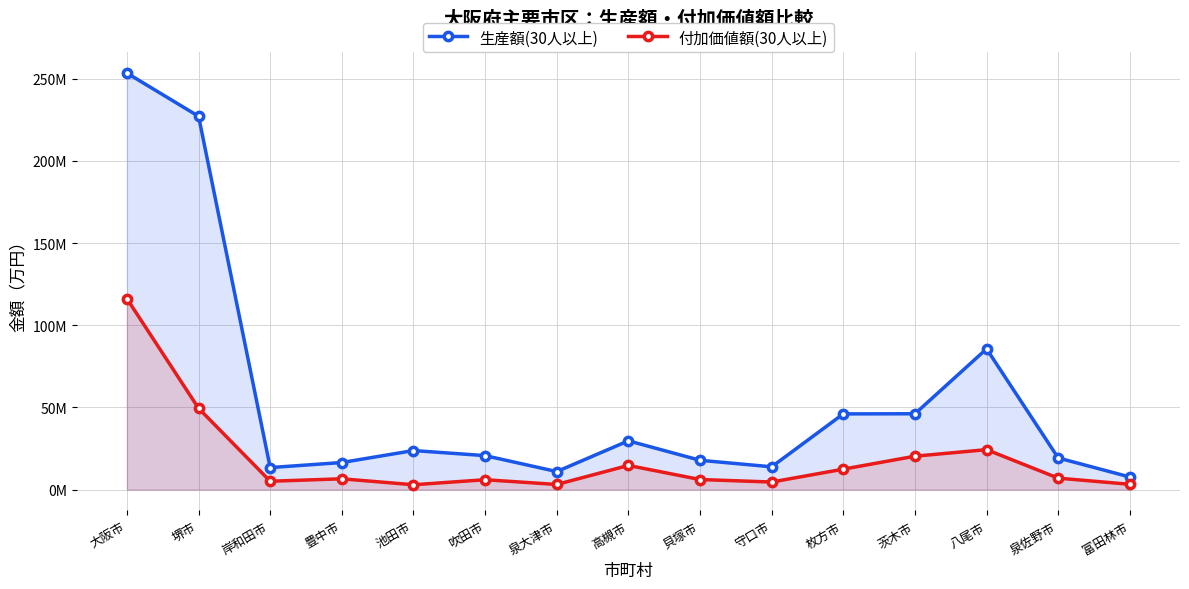

True or false: 生産額(30人以上) and 付加価値額(30人以上) intersect in this chart.

False